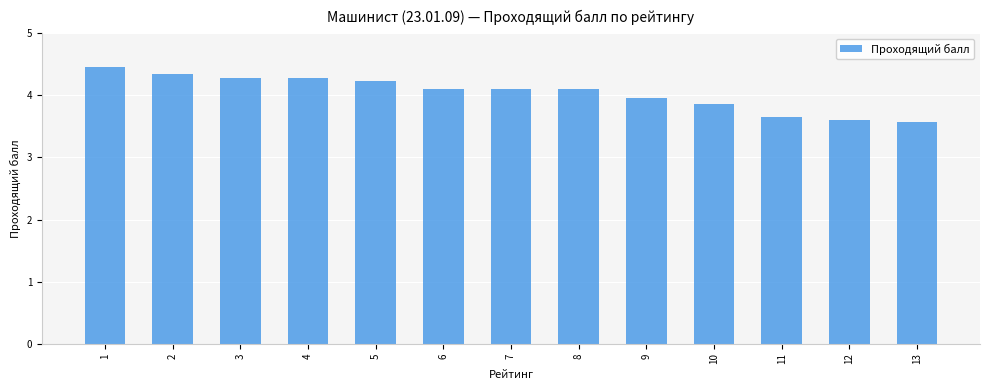

Approximately how many times larger is the value at 8 compared to 12?

1.1